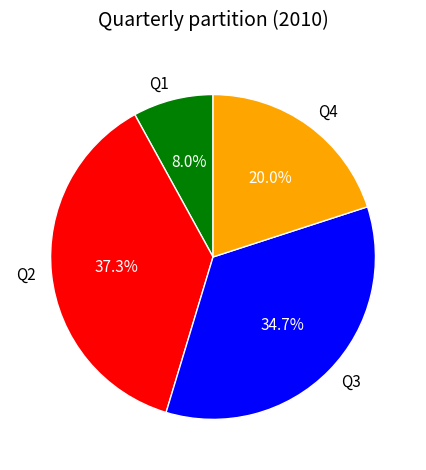

How much of the chart is everything except Q3?

65.3%